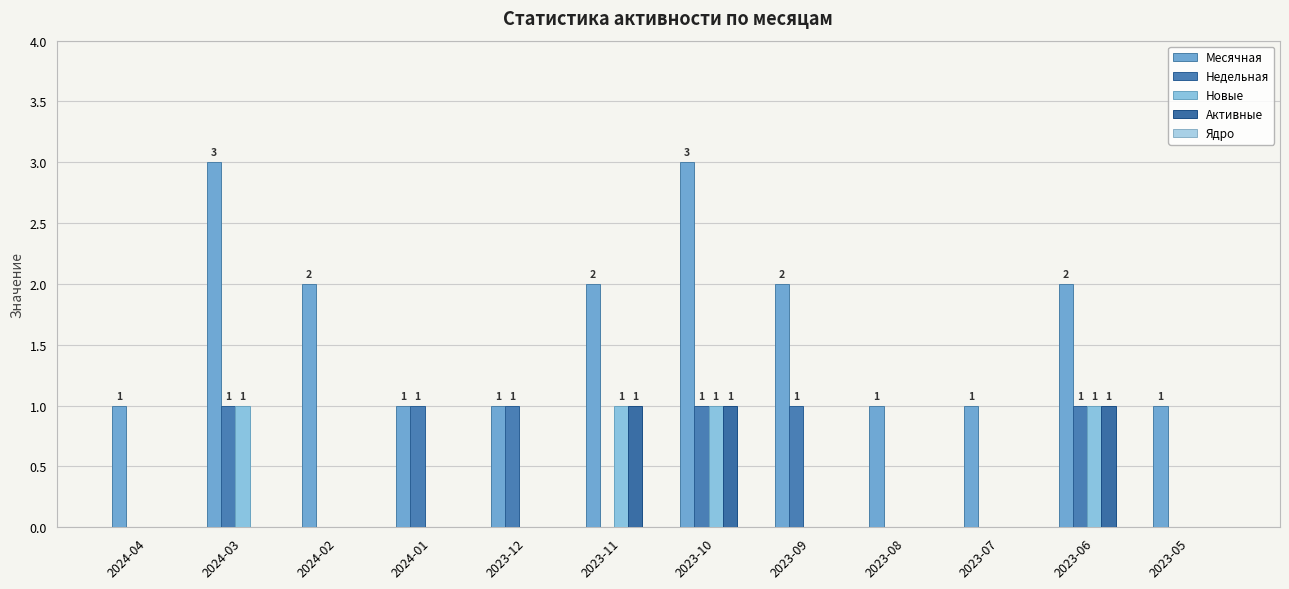

What is the difference between the highest and lowest values at 2023-06?

2